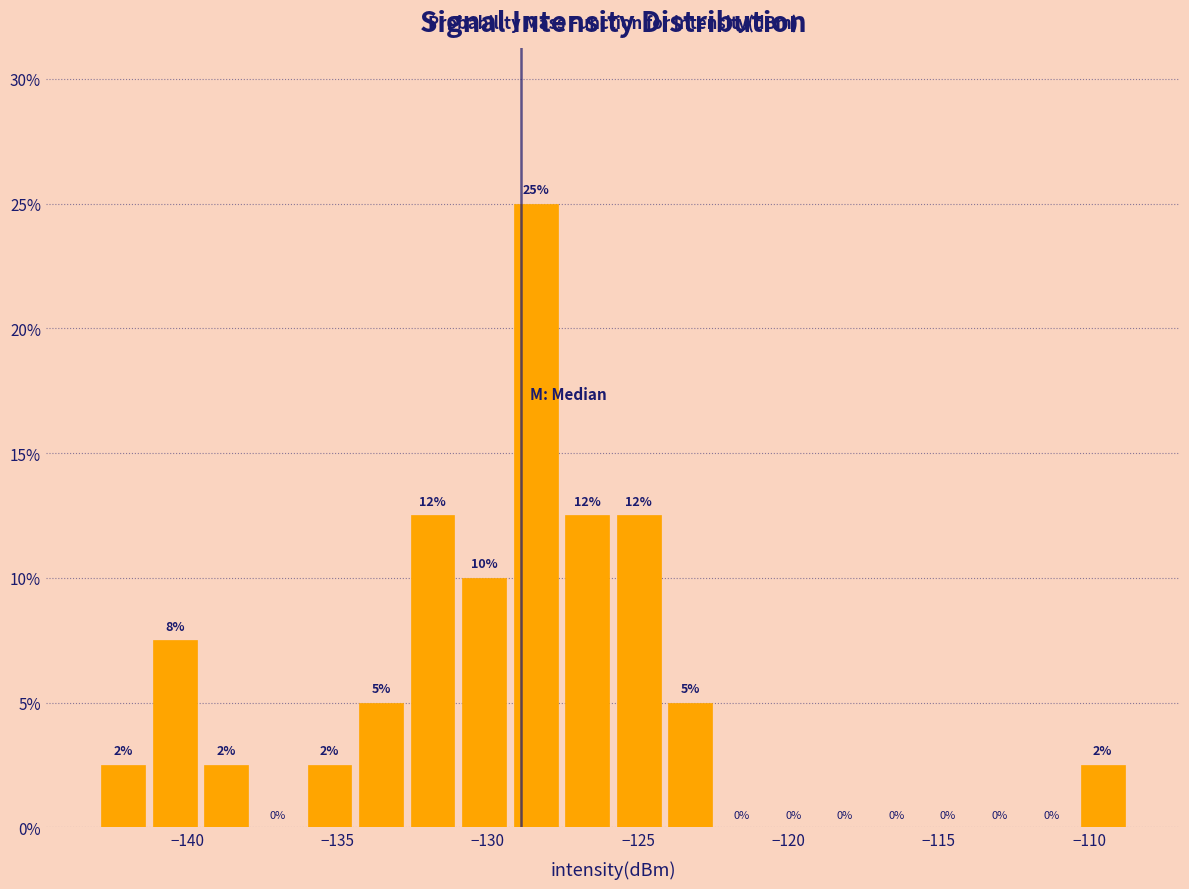

Around what value on the x-axis is the tallest bar? Give the approximate position of its centre, as read against the axis.

-128.5